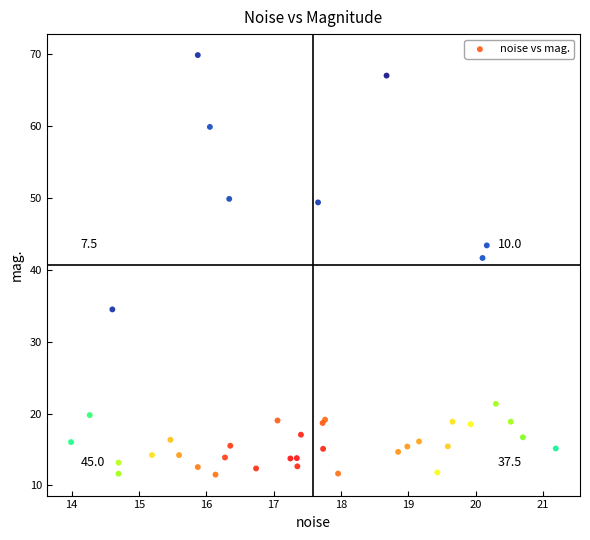

What Y value in the scatter plot is closest to 40?

41.6